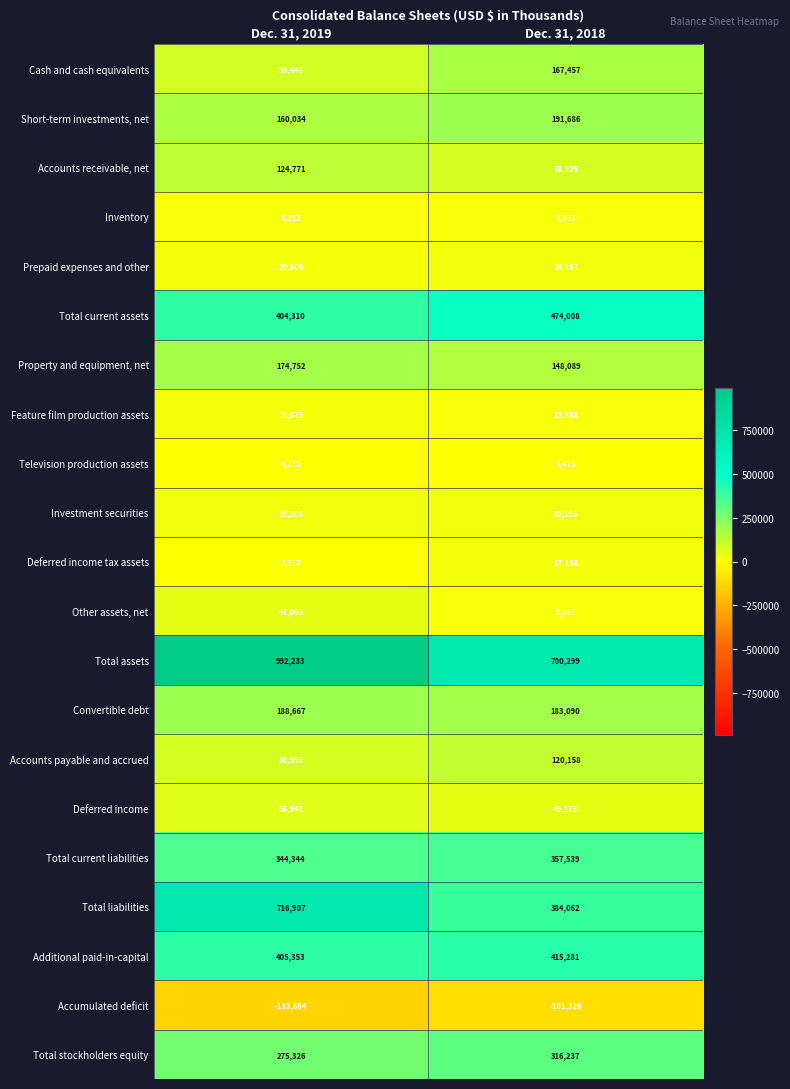

True or false: Investment securities has a value of 47968 at Dec. 31, 2019.

False